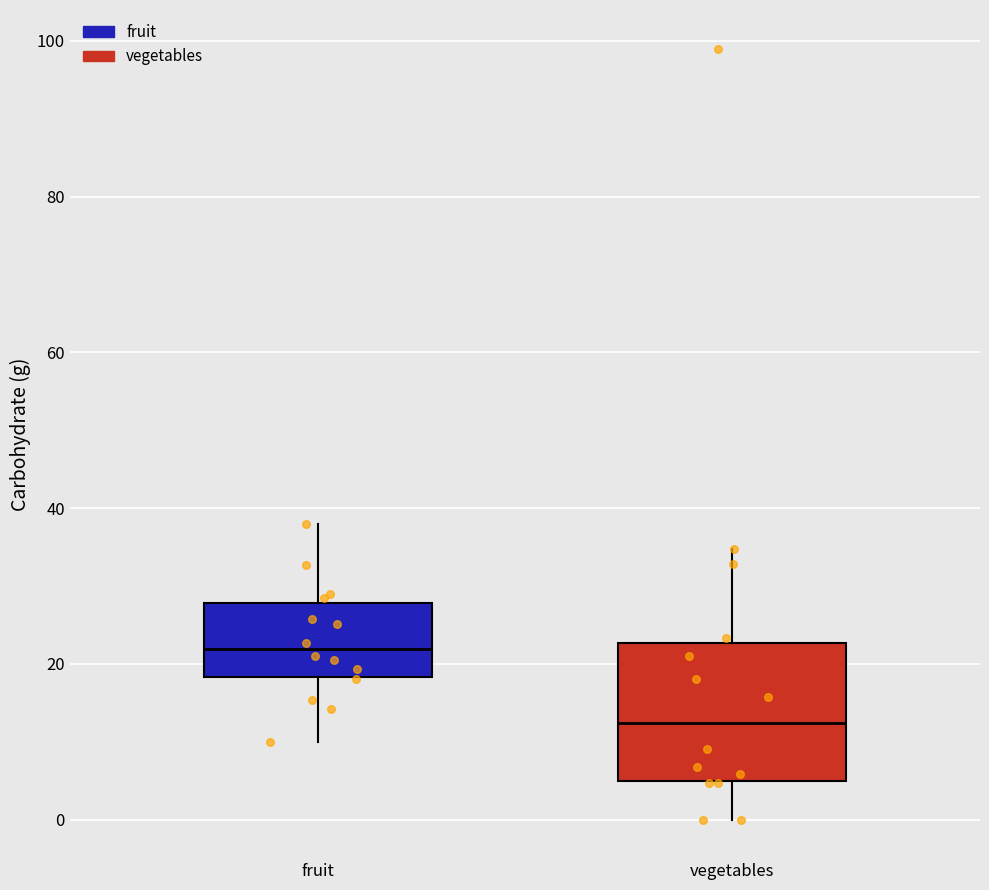

Reading left to right, read every box against the y-axis: the position of its median line, the range the box covers, and the ends of its whiskers. The values are not printed on the chart, so give them approximately, as read against the axis.

fruit: median 22, box 18 to 28, whiskers 10 to 38
vegetables: median 12, box 4 to 22, whiskers 0 to 34